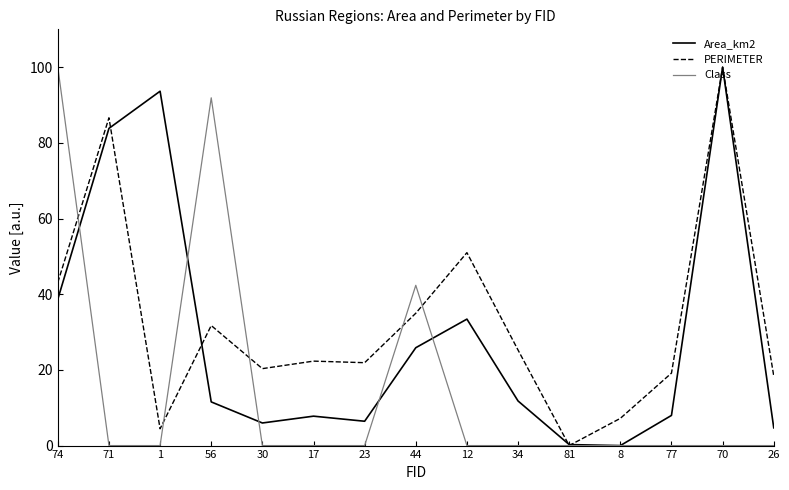

Between 74 and 26, which series saw the biggest shift?

Class